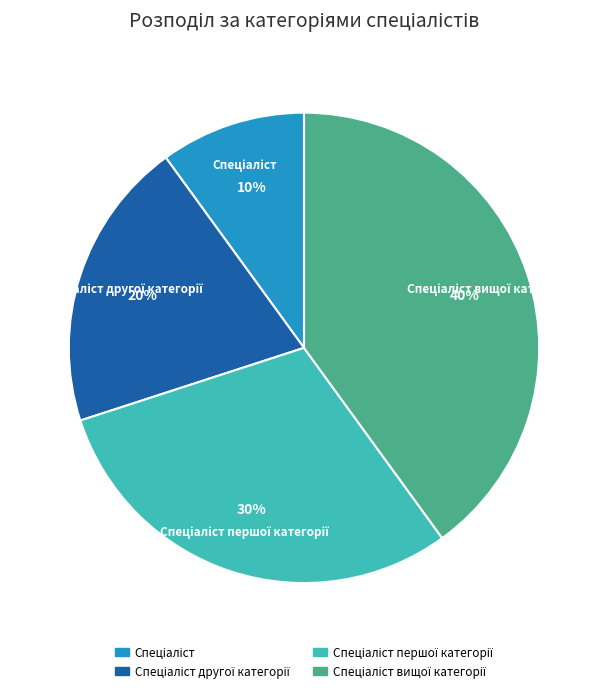

To the nearest percent, what is the difference between the largest and smallest slice percentages?

30%